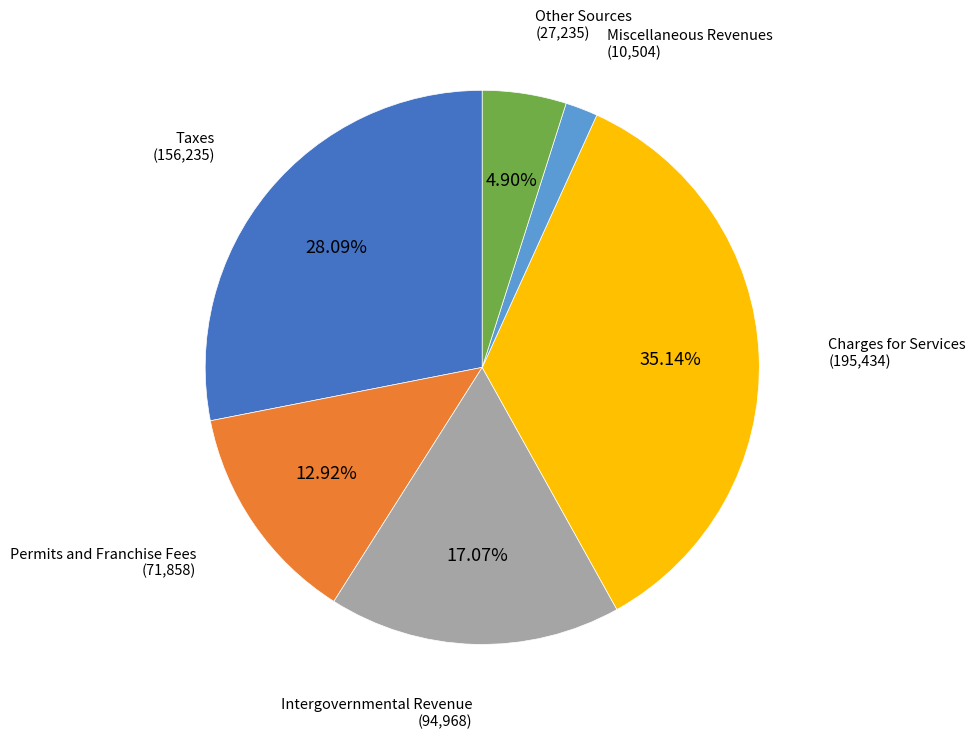

Is there any slice that represents more than half of the pie?

No